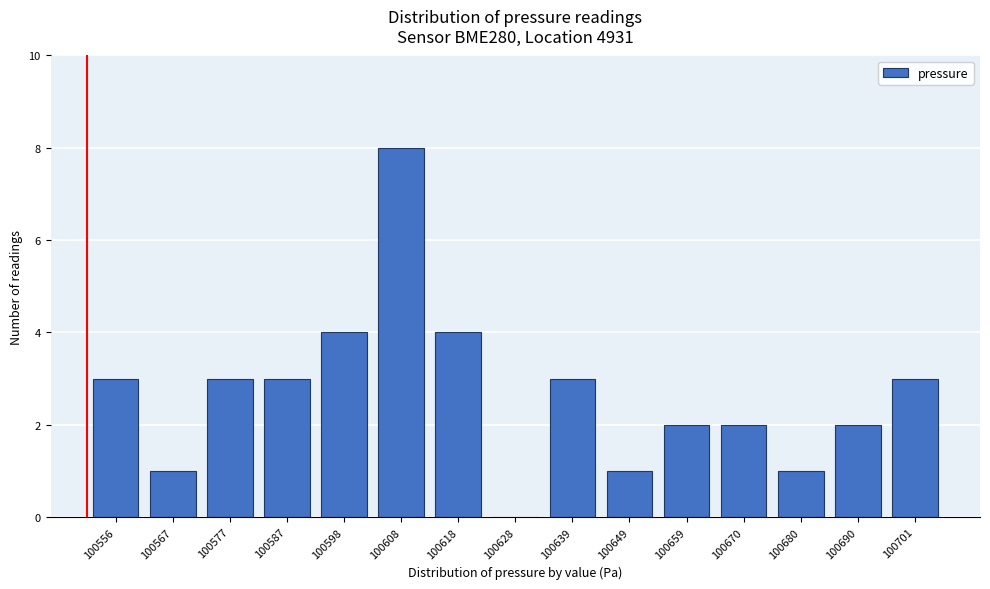

Reading left to right, what are all the values shown in this chart?

100556=3	100567=1	100577=3	100587=3	100598=4	100608=8	100618=4	100628=0	100639=3	100649=1	100659=2	100670=2	100680=1	100690=2	100701=3